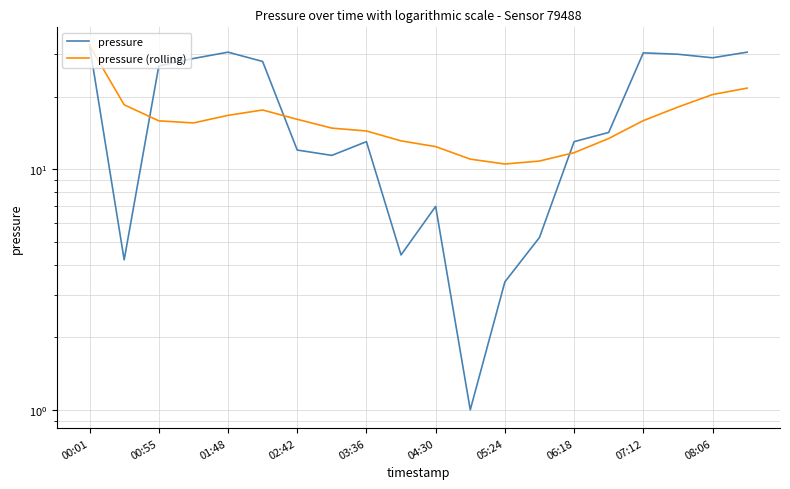

Between 00:55 and 03:36, which series saw the biggest shift?

pressure